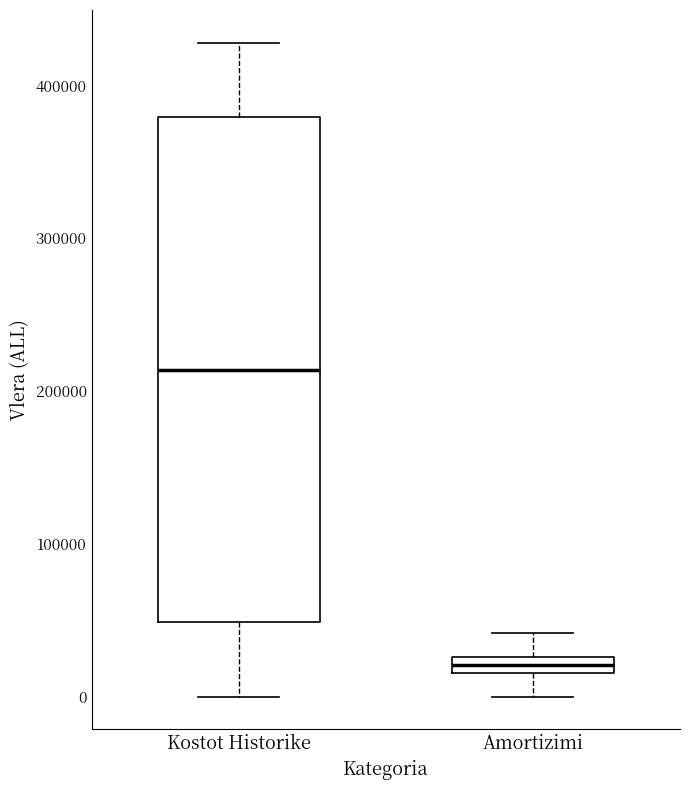

Comparing the boxes themselves (not the whiskers), which one is the tallest?

Kostot Historike